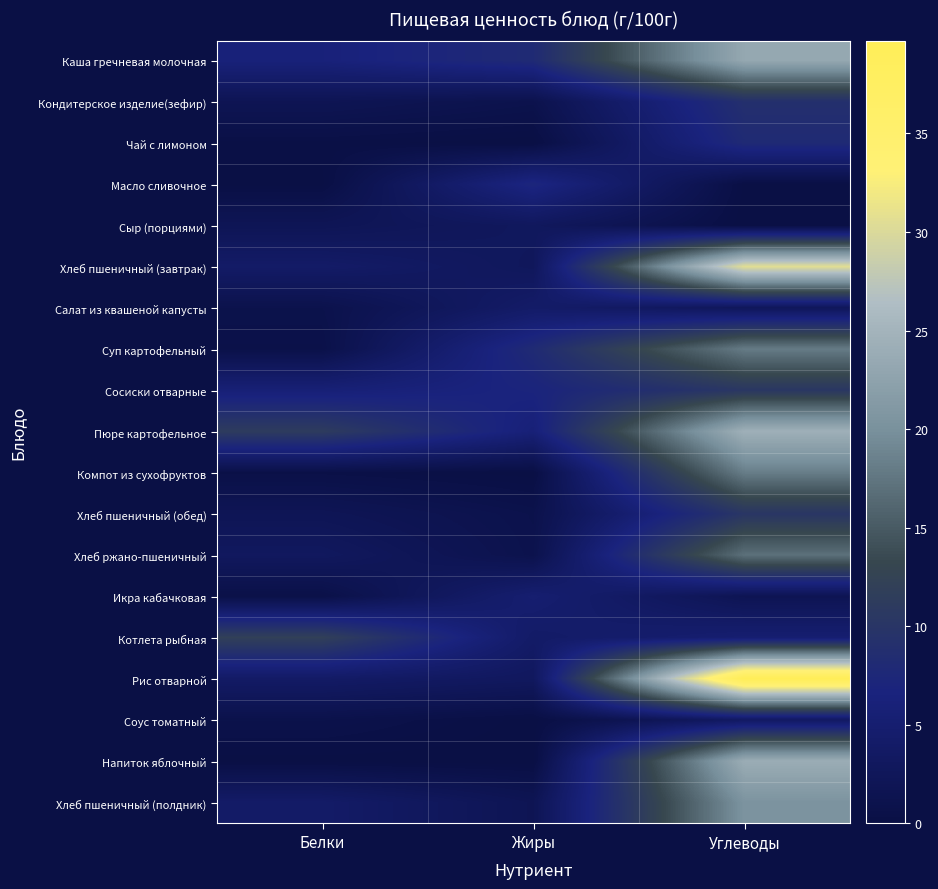

Reading left to right, transcribe all the data shown in this chart.

Каша гречневая молочная: Белки=6.2	Жиры=8.1	Углеводы=23.3
Кондитерское изделие(зефир): Белки=1.8	Жиры=1.0	Углеводы=9.0
Чай с лимоном: Белки=0.2	Жиры=0.0	Углеводы=8.0
Масло сливочное: Белки=0.1	Жиры=7.2	Углеводы=0.1
Сыр (порциями): Белки=2.0	Жиры=2.9	Углеводы=0.0
Хлеб пшеничный (завтрак): Белки=4.0	Жиры=2.7	Углеводы=30.6
Салат из квашеной капусты: Белки=0.9	Жиры=4.1	Углеводы=2.5
Суп картофельный: Белки=0.6	Жиры=8.1	Углеводы=18.0
Сосиски отварные: Белки=5.8	Жиры=6.9	Углеводы=10.4
Пюре картофельное: Белки=11.2	Жиры=5.9	Углеводы=24.5
Компот из сухофруктов: Белки=0.4	Жиры=0.0	Углеводы=18.2
Хлеб пшеничный (обед): Белки=2.0	Жиры=0.9	Углеводы=10.2
Хлеб ржано-пшеничный: Белки=3.0	Жиры=1.0	Углеводы=17.0
Икра кабачковая: Белки=0.5	Жиры=5.1	Углеводы=1.8
Котлета рыбная: Белки=12.0	Жиры=4.0	Углеводы=5.1
Рис отварной: Белки=3.8	Жиры=3.0	Углеводы=39.7
Соус томатный: Белки=0.8	Жиры=0.1	Углеводы=3.5
Напиток яблочный: Белки=0.1	Жиры=0.0	Углеводы=24.0
Хлеб пшеничный (полдник): Белки=4.0	Жиры=1.8	Углеводы=20.4